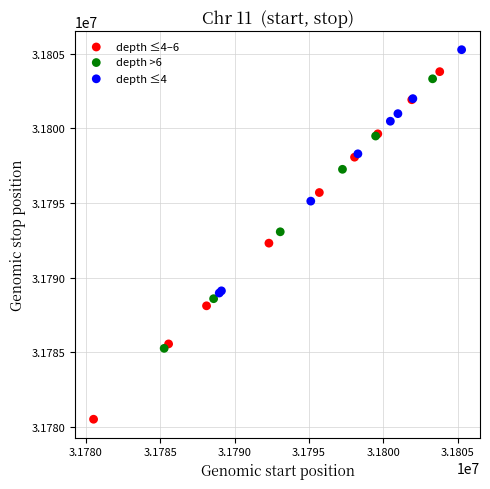

Which series has the largest Y range (max minus min)?

depth ≤4–6